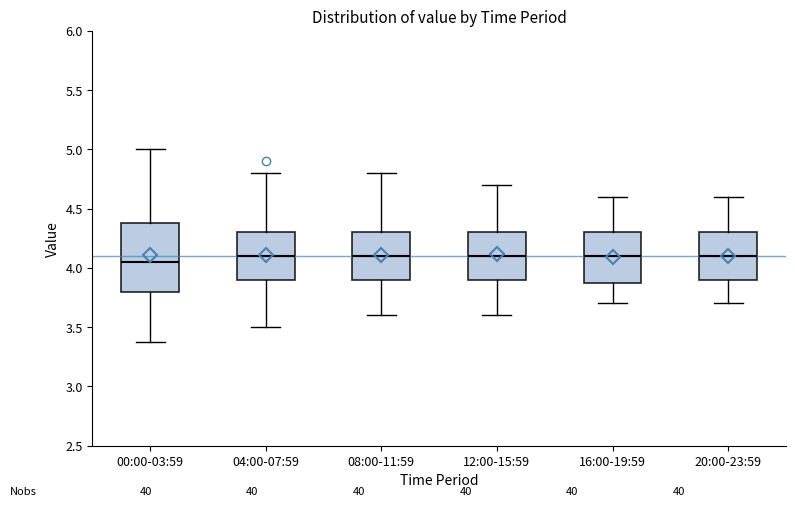

Reading left to right, read every box against the y-axis: the position of its median line, the range the box covers, and the ends of its whiskers. The values are not printed on the chart, so give them approximately, as read against the axis.

00:00-03:59: median 4.05, box 3.80 to 4.40, whiskers 3.35 to 5.00
04:00-07:59: median 4.10, box 3.90 to 4.30, whiskers 3.50 to 4.80
08:00-11:59: median 4.10, box 3.90 to 4.30, whiskers 3.60 to 4.80
12:00-15:59: median 4.10, box 3.90 to 4.30, whiskers 3.60 to 4.70
16:00-19:59: median 4.10, box 3.90 to 4.30, whiskers 3.70 to 4.60
20:00-23:59: median 4.10, box 3.90 to 4.30, whiskers 3.70 to 4.60